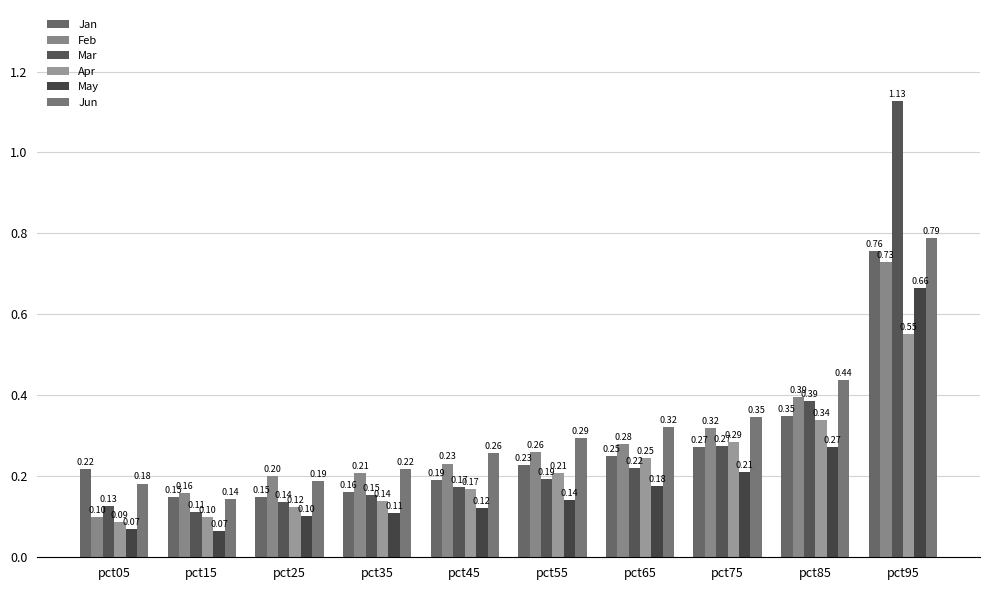

Rank the series by their maximum value, from lowest to highest.

Apr, May, Feb, Jan, Jun, Mar